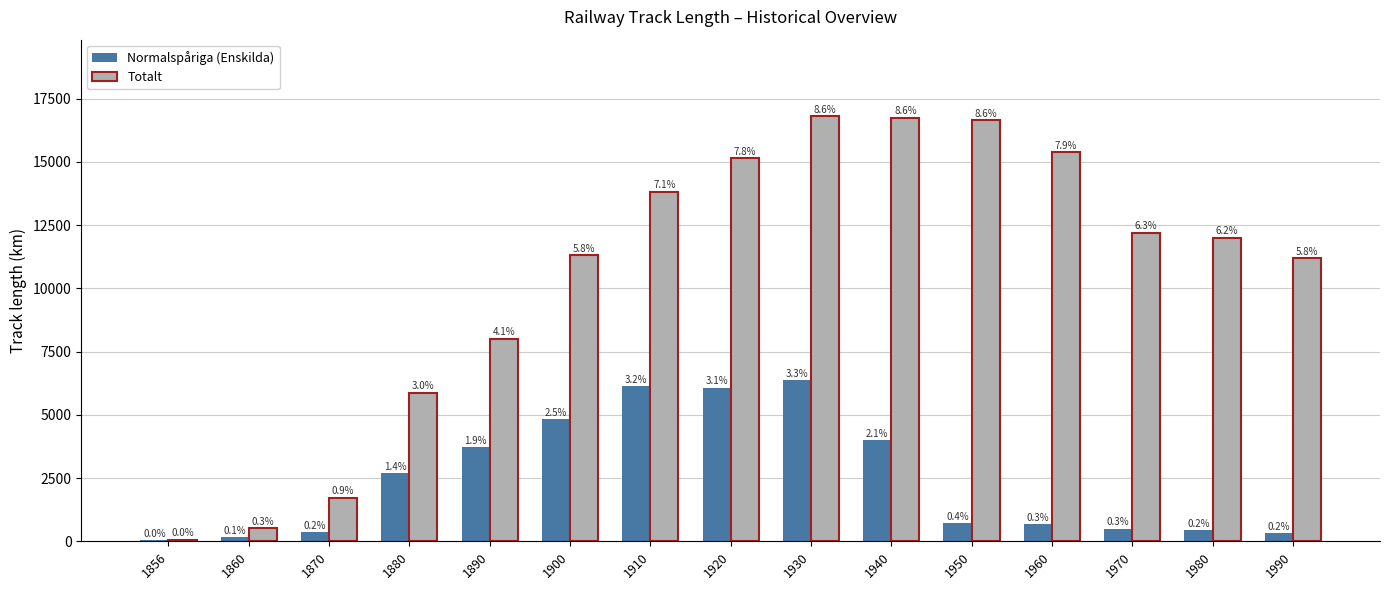

What is the difference between the maximum and minimum values in the Normalspåriga (Enskilda) series?

6352